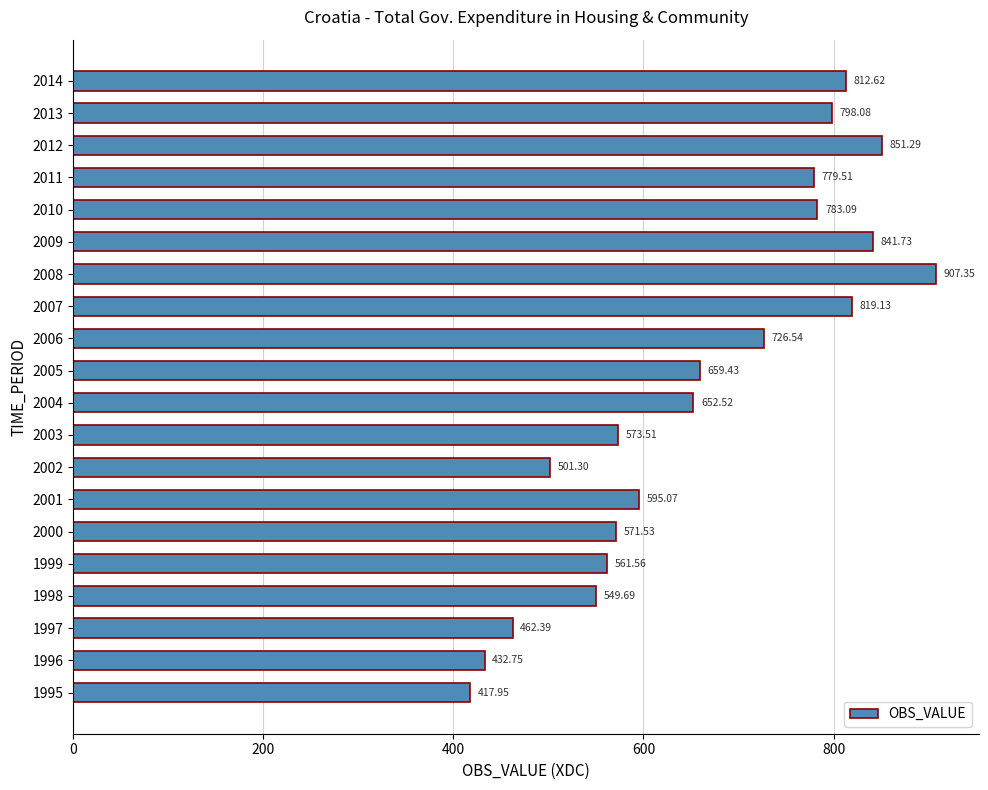

How many data points are above 659?

10